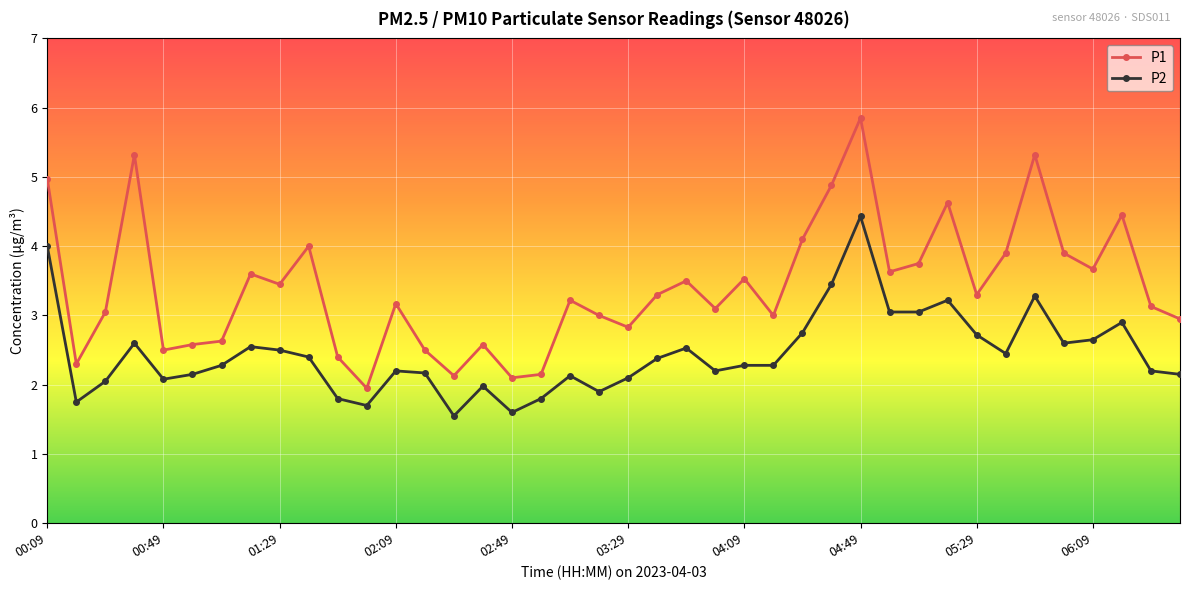

What is the value of the P1 point at the 20th from the left?

3.0